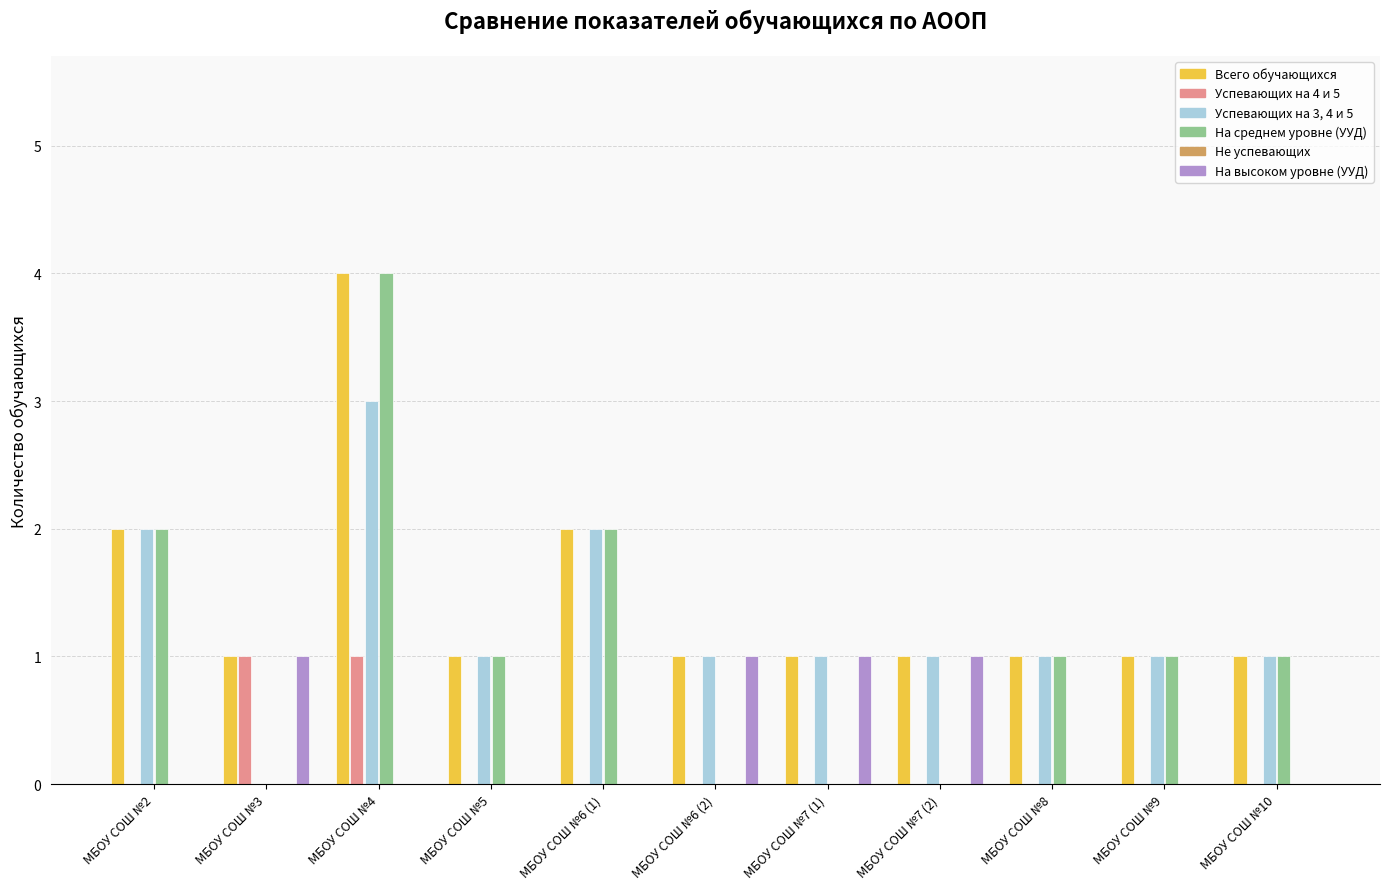

Rank the series by their maximum value, from lowest to highest.

Не успевающих, Успевающих на 4 и 5, На высоком уровне (УУД), Успевающих на 3, 4 и 5, Всего обучающихся, На среднем уровне (УУД)